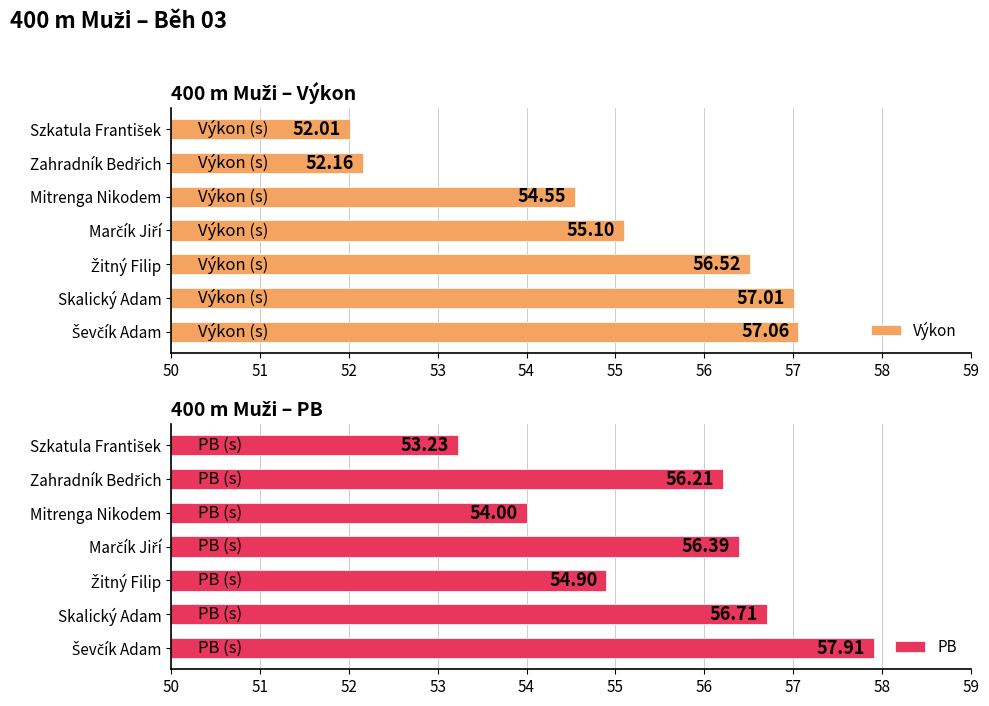

At how many categories does at least one series exceed 53?

7